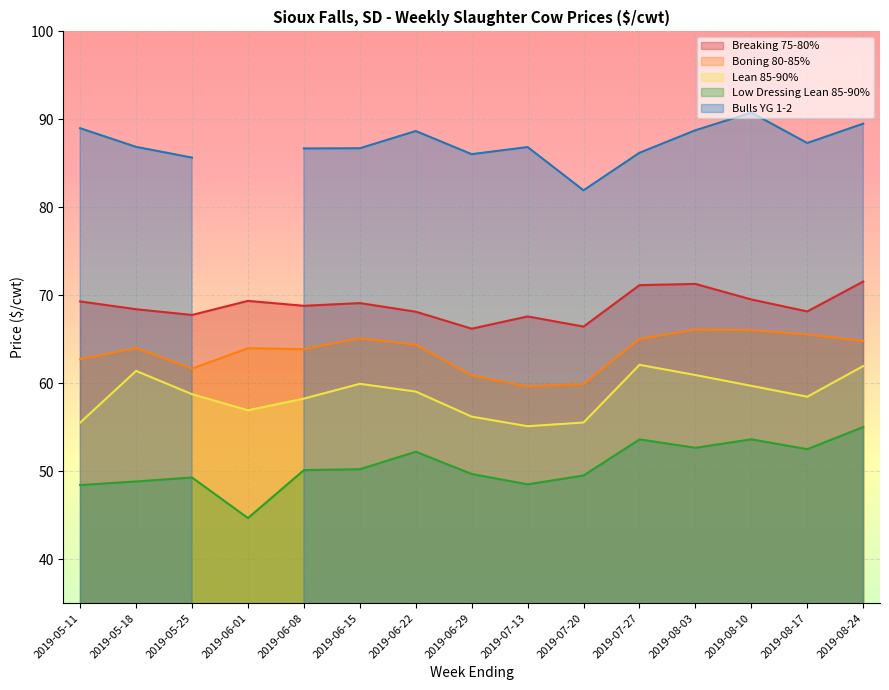

How many data points in Lean 85-90% are above 58?

10